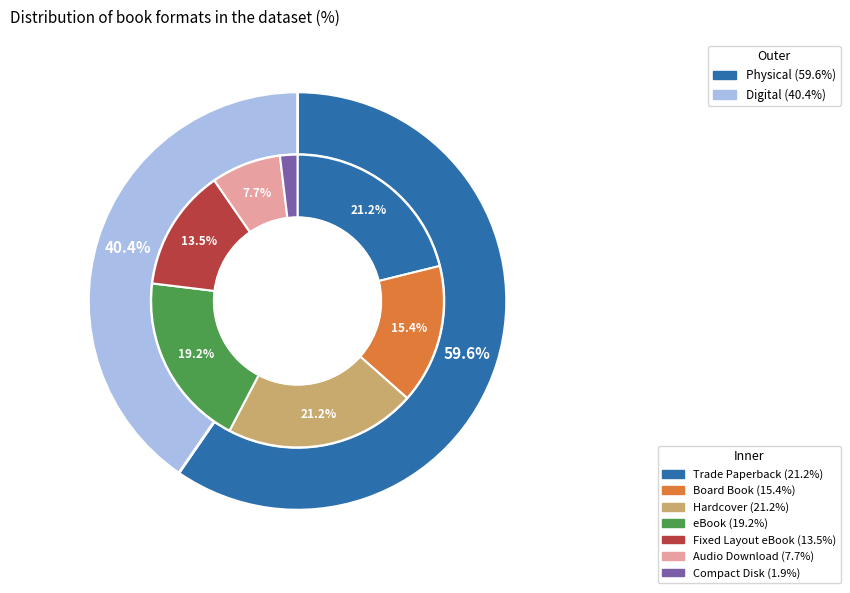

How many slices are in this pie chart?

7